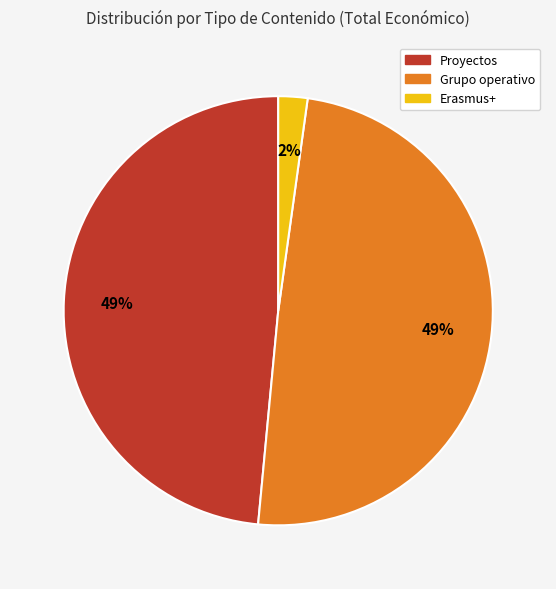

To the nearest percent, what is the difference between the largest and smallest slice percentages?

47%